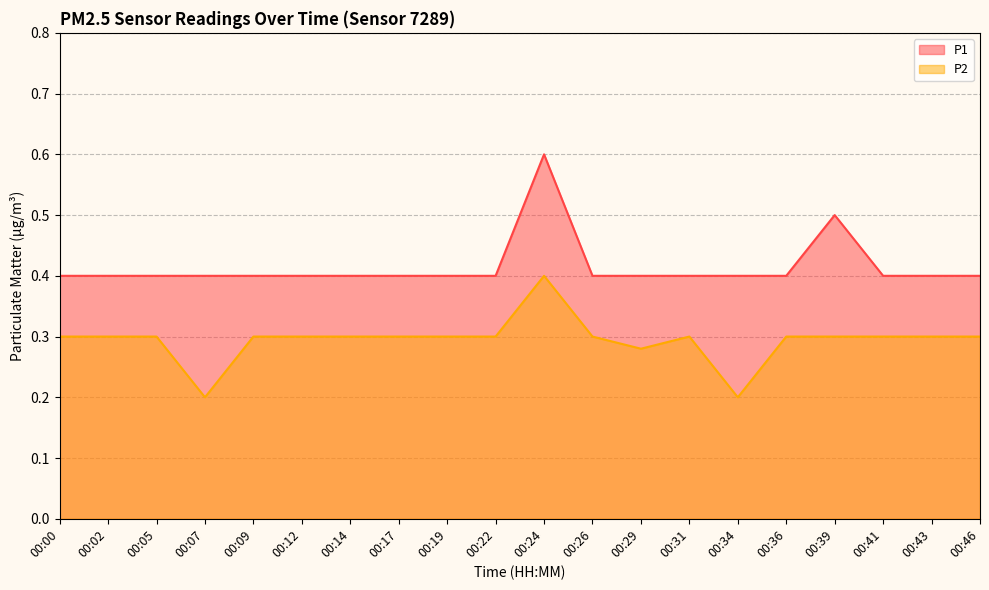

What is the value of the P1 point at the 9th from the left?

0.4